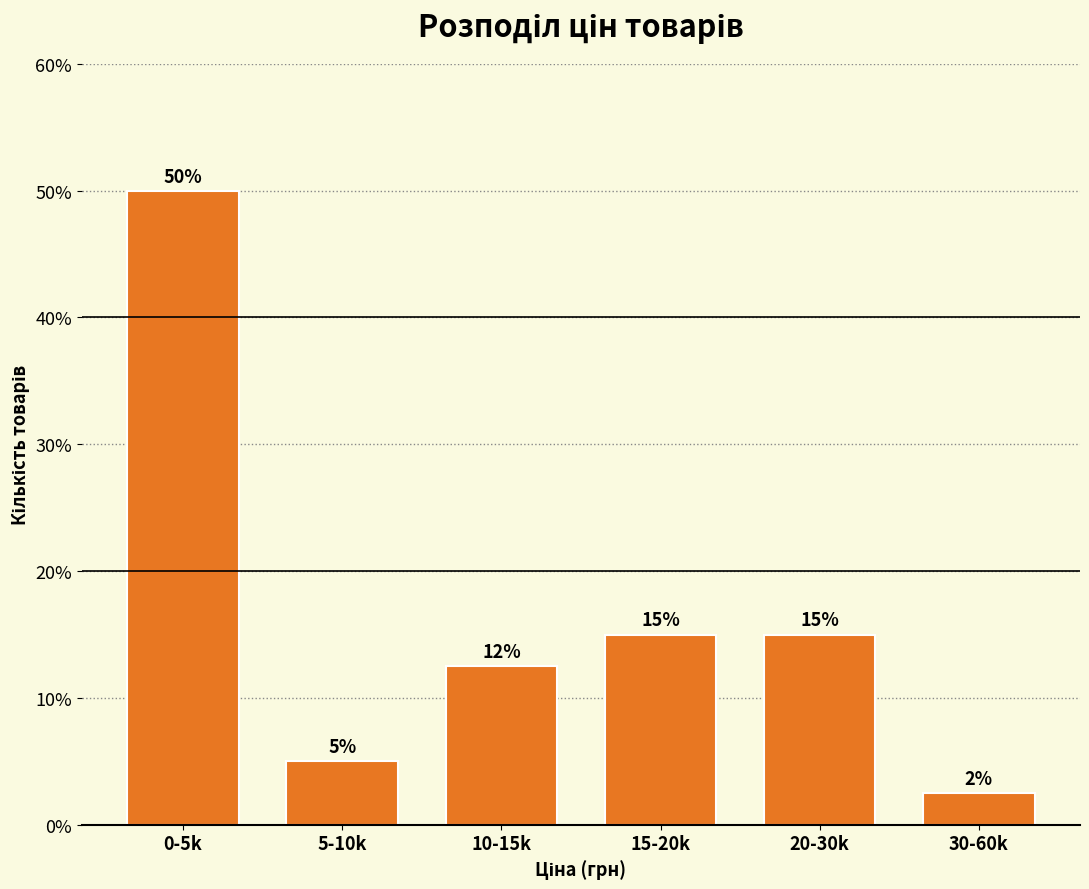

What position from the right is 15-20k?

3